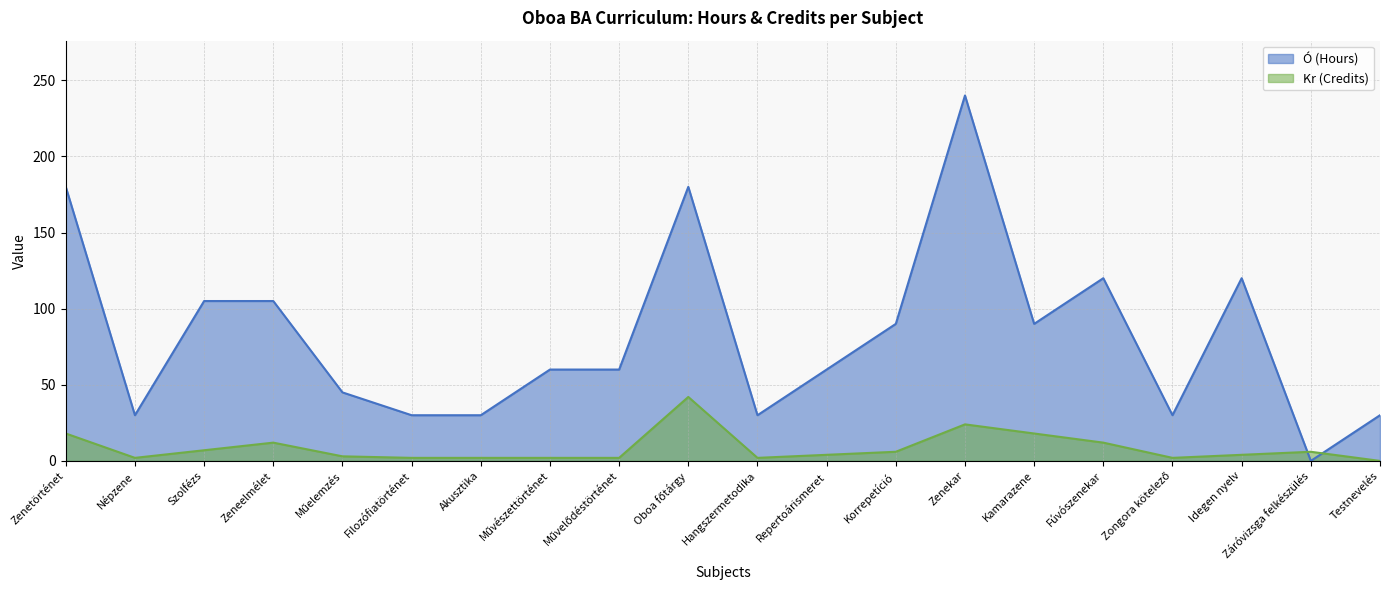

How many lines are shown in the chart?

2